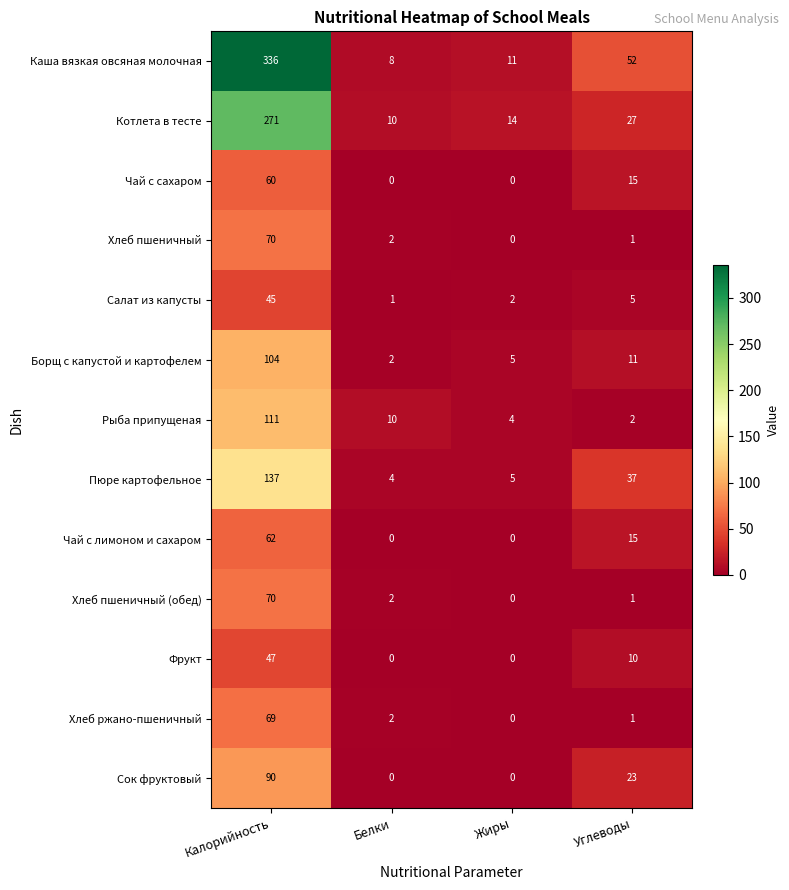

At which category is the sum across all series the highest?

Калорийность